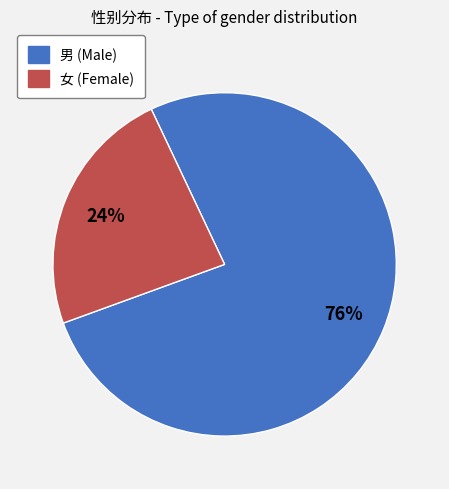

Which category has the biggest portion of the pie?

男